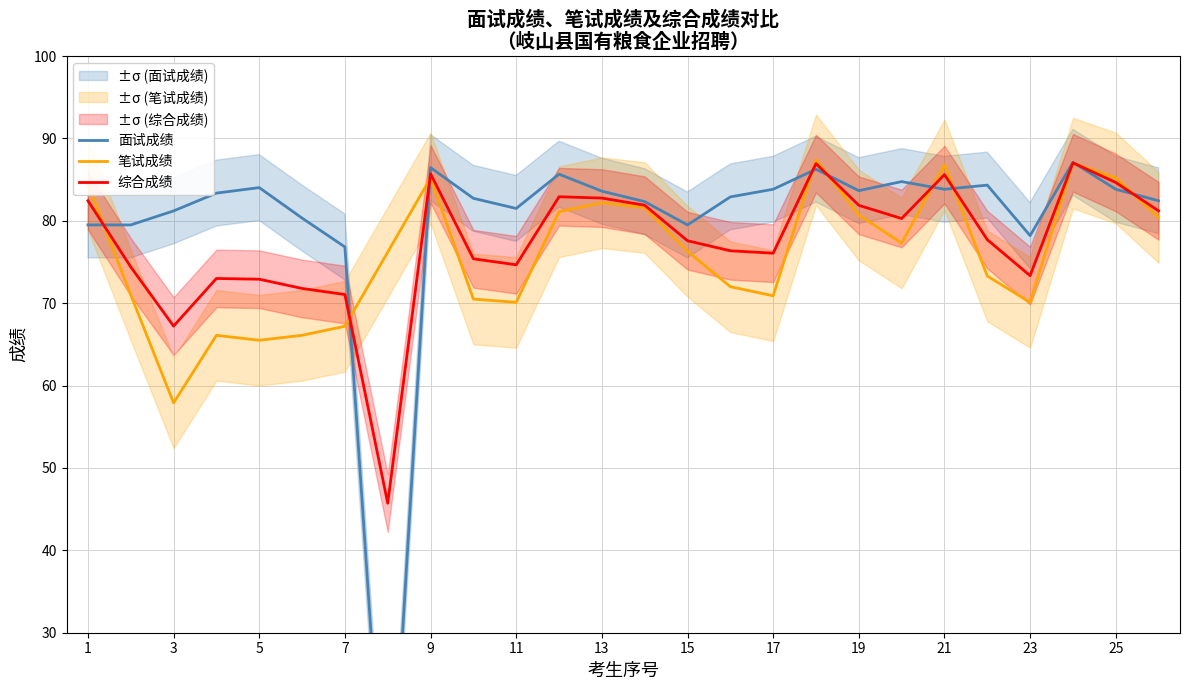

In 面试成绩, how many points are lower than both neighbors (excluding endpoints)?

6